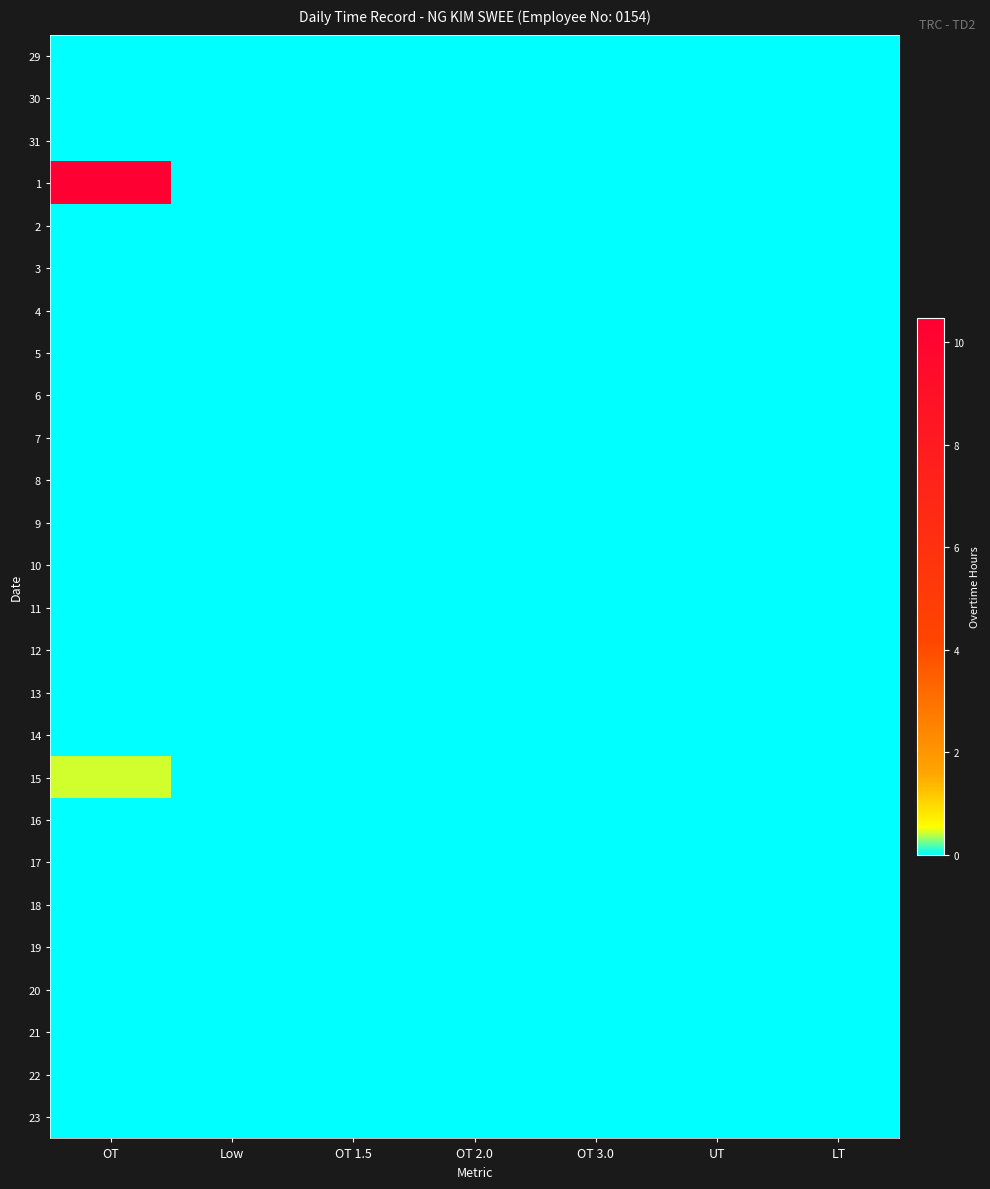

Rank the series at OT 2.0 from highest to lowest value.

29, 30, 31, 1, 2, 3, 4, 5, 6, 7, 8, 9, 10, 11, 12, 13, 14, 15, 16, 17, 18, 19, 20, 21, 22, 23